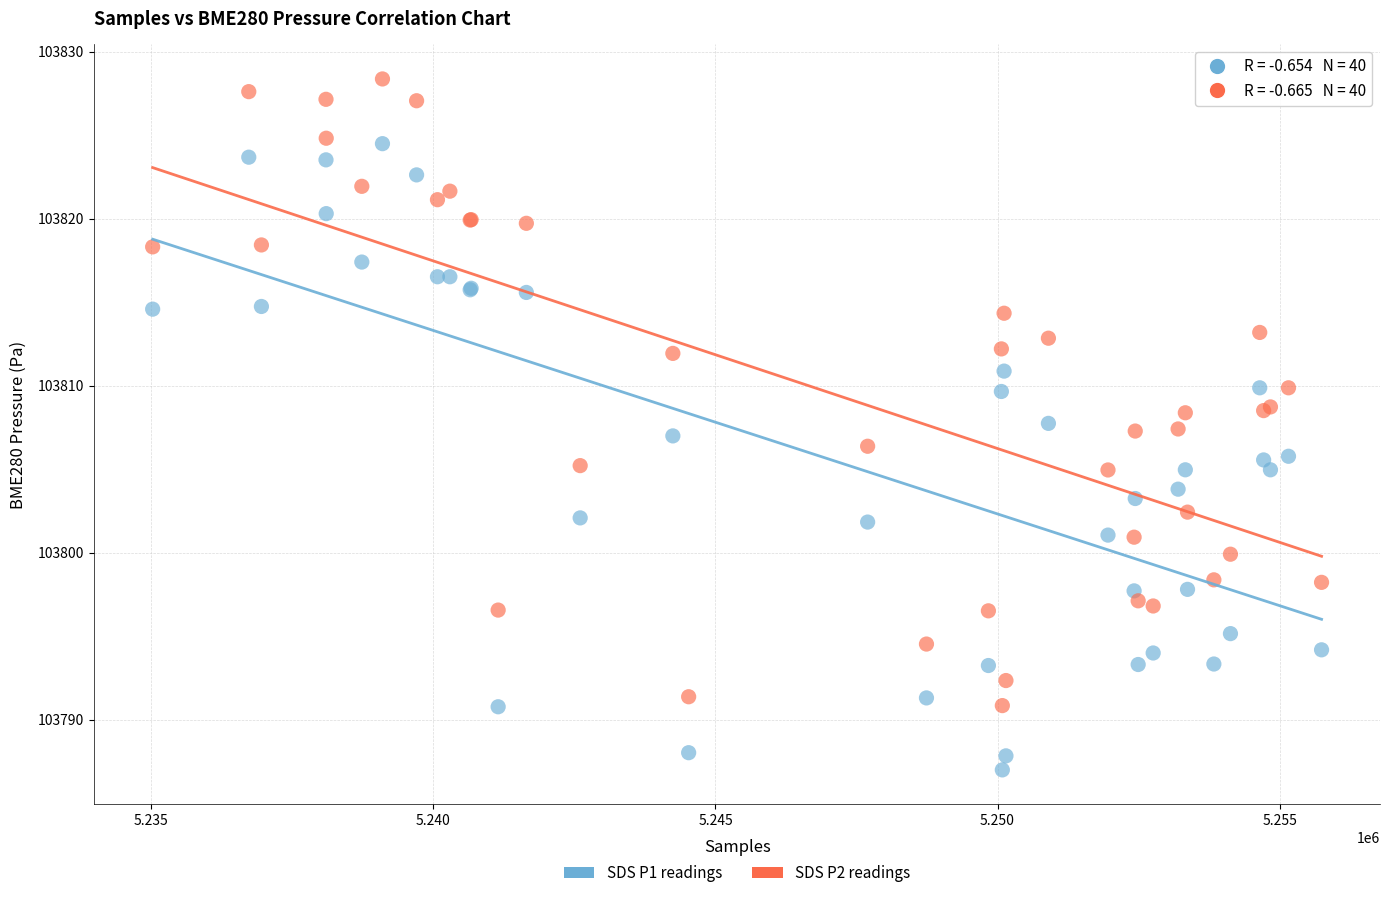

What is the X range (max minus min) for the scatter plot?

20722.0